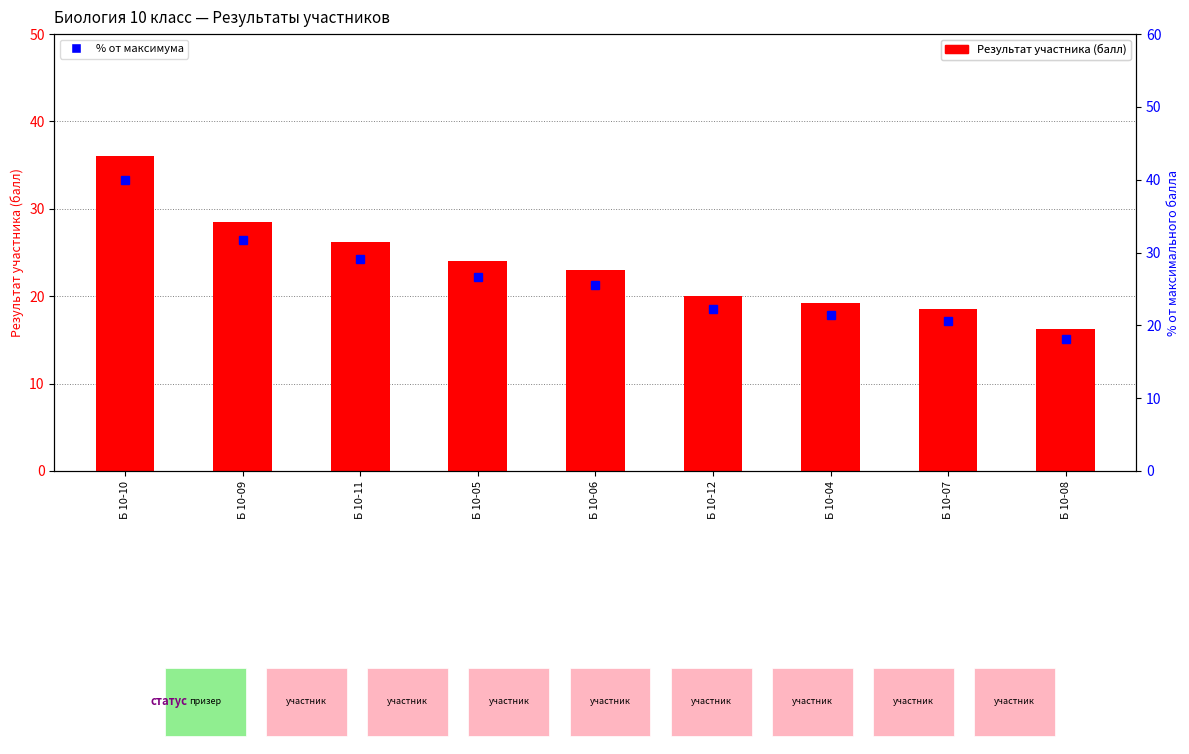

At how many categories does at least one series exceed 37?

1